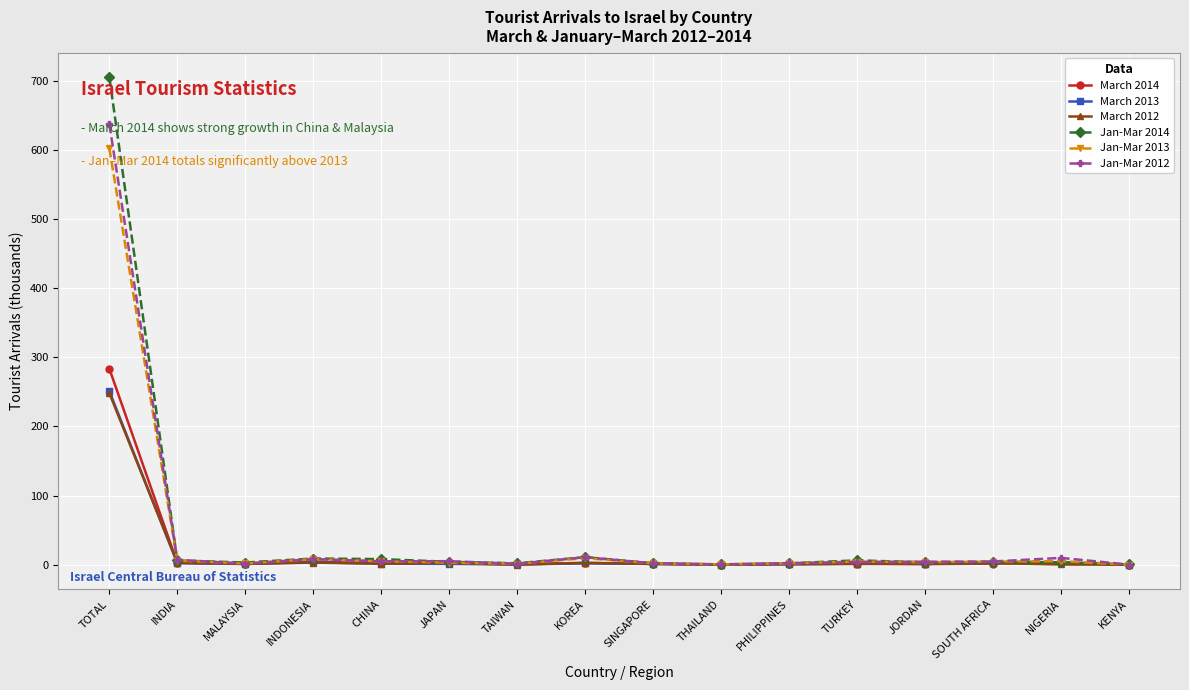

True or false: March 2014 has more than 2 points higher than both neighbors.

True